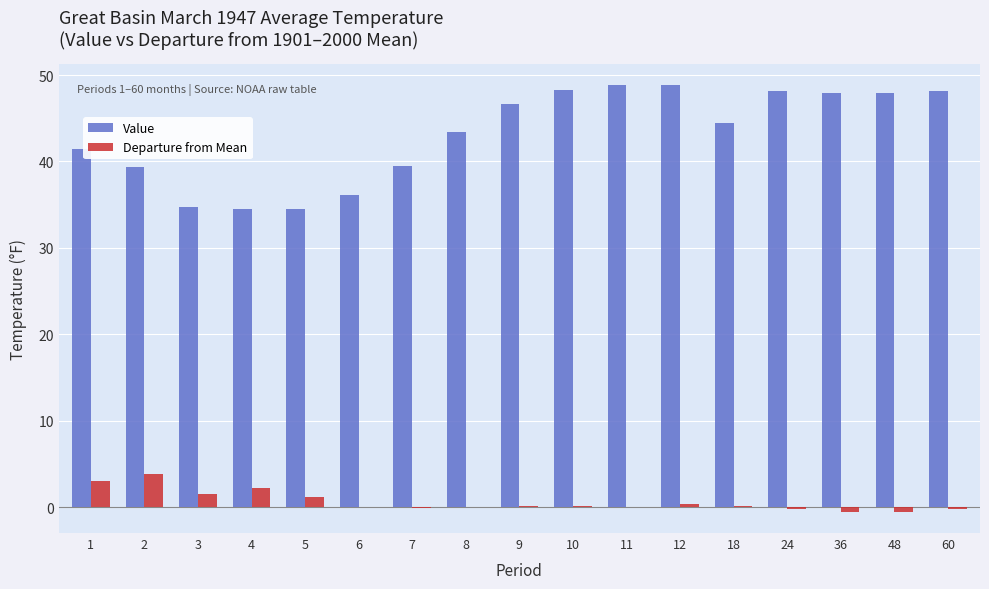

What is the sum of the Value values at 3 and 5?

69.2